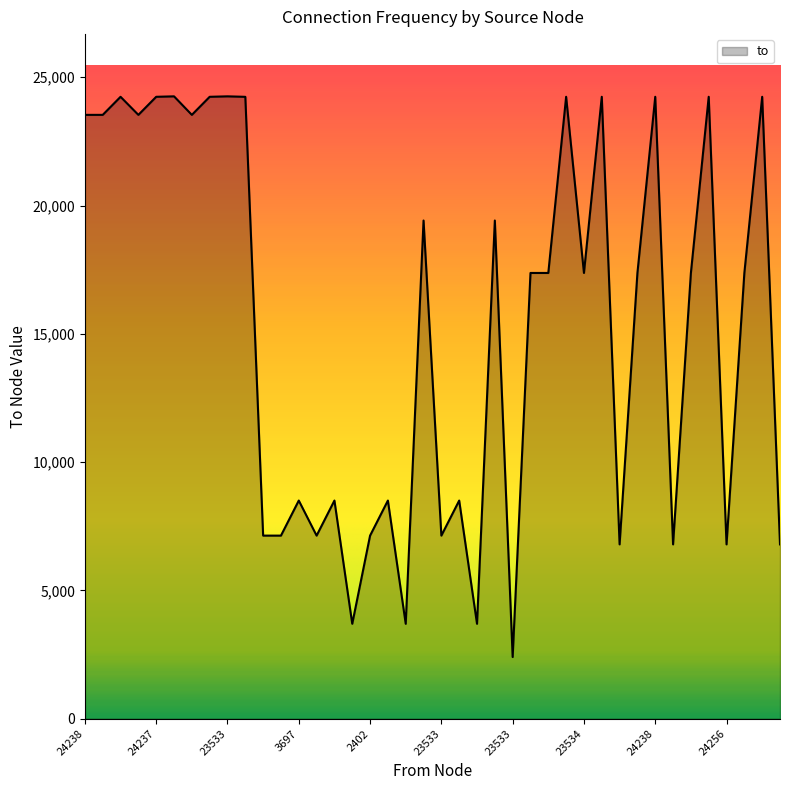

What is the maximum value shown in the chart?

24256